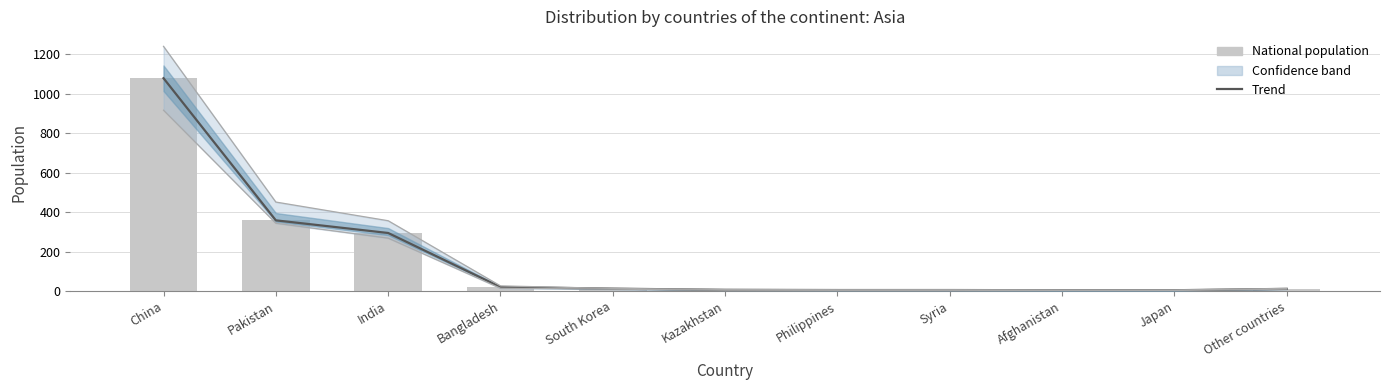

What is the sum of the Trend (national pop.) values at Philippines and Bangladesh?

25